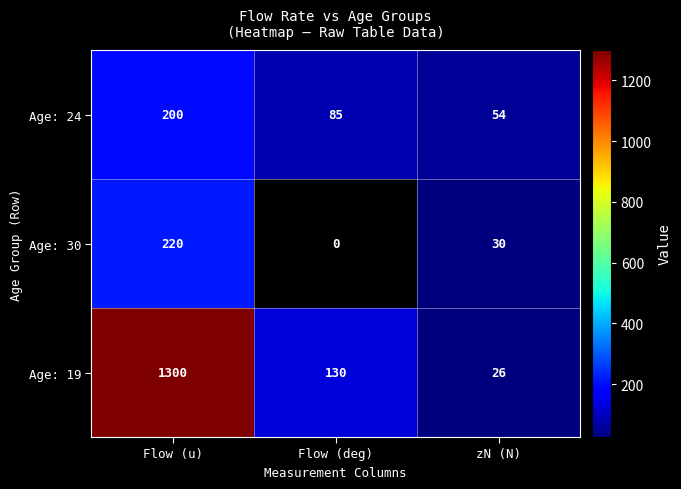

Read the Age: 24 value at Flow (u).

200